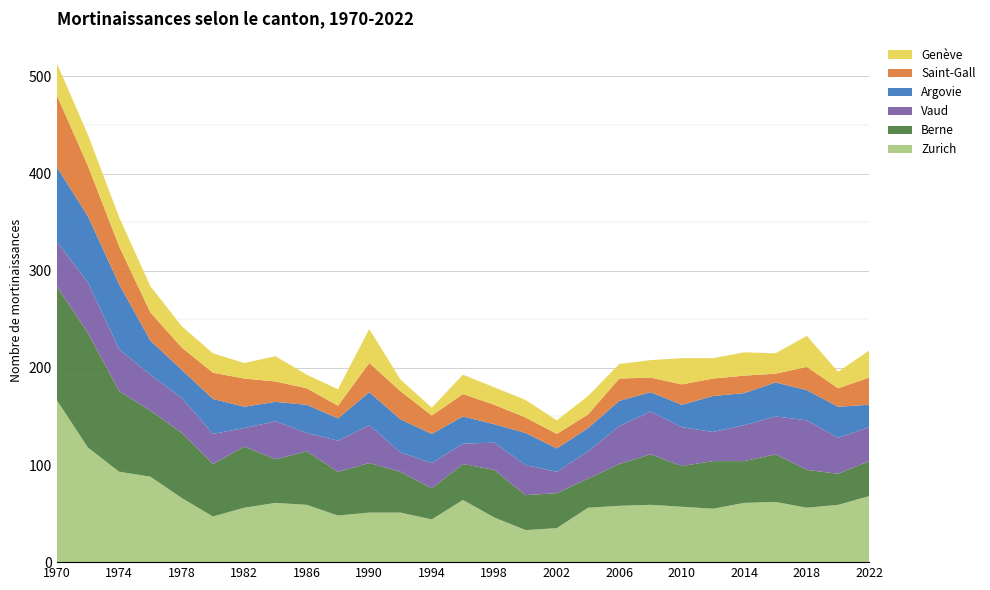

Reading right to left, extract all data points from this chart.

Zurich: 2022=68	2020=59	2018=56	2016=62	2014=61	2012=55	2010=57	2008=59	2006=58	2004=56	2002=35	2000=33	1998=46	1996=64	1994=44	1992=51	1990=51	1988=48	1986=59	1984=61	1982=56	1980=47	1978=66	1976=88	1974=93	1972=118	1970=167
Berne: 2022=36	2020=32	2018=39	2016=49	2014=43	2012=49	2010=42	2008=52	2006=43	2004=30	2002=36	2000=36	1998=49	1996=37	1994=32	1992=42	1990=51	1988=45	1986=55	1984=45	1982=63	1980=54	1978=67	1976=68	1974=83	1972=118	1970=117
Vaud: 2022=35	2020=37	2018=51	2016=39	2014=37	2012=30	2010=40	2008=44	2006=39	2004=28	2002=22	2000=31	1998=28	1996=21	1994=26	1992=20	1990=39	1988=32	1986=19	1984=39	1982=19	1980=31	1978=36	1976=37	1974=43	1972=52	1970=46
Argovie: 2022=23	2020=32	2018=31	2016=35	2014=33	2012=37	2010=23	2008=20	2006=26	2004=24	2002=24	2000=33	1998=19	1996=28	1994=30	1992=34	1990=34	1988=23	1986=29	1984=20	1982=22	1980=36	1978=29	1976=35	1974=67	1972=68	1970=77
Saint-Gall: 2022=28	2020=19	2018=24	2016=9	2014=18	2012=18	2010=21	2008=15	2006=23	2004=14	2002=15	2000=16	1998=20	1996=23	1994=19	1992=29	1990=30	1988=13	1986=17	1984=21	1982=29	1980=27	1978=23	1976=29	1974=39	1972=52	1970=74
Genève: 2022=28	2020=17	2018=32	2016=21	2014=24	2012=21	2010=27	2008=18	2006=15	2004=19	2002=14	2000=18	1998=18	1996=20	1994=8	1992=12	1990=35	1988=17	1986=14	1984=26	1982=16	1980=20	1978=22	1976=27	1974=30	1972=32	1970=33